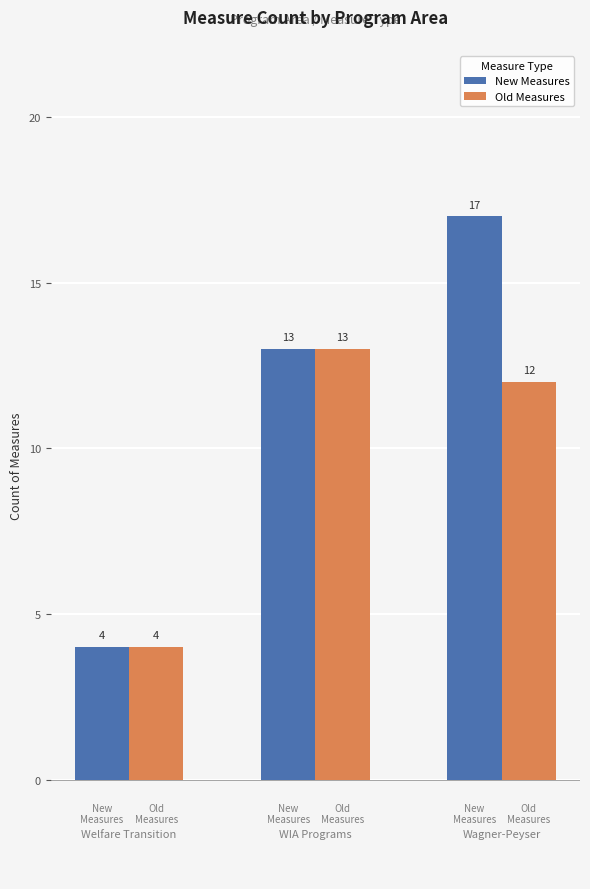

What is the maximum value for New Measures?

17